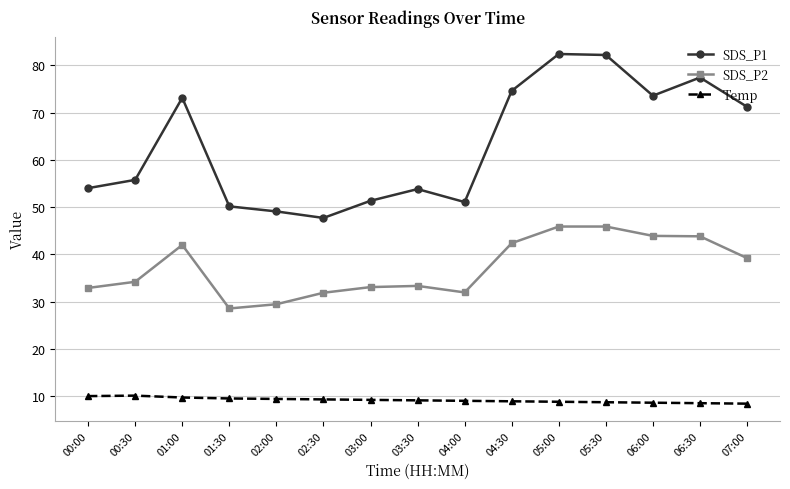

What value does the SDS_P2 series have at 01:30?

28.6